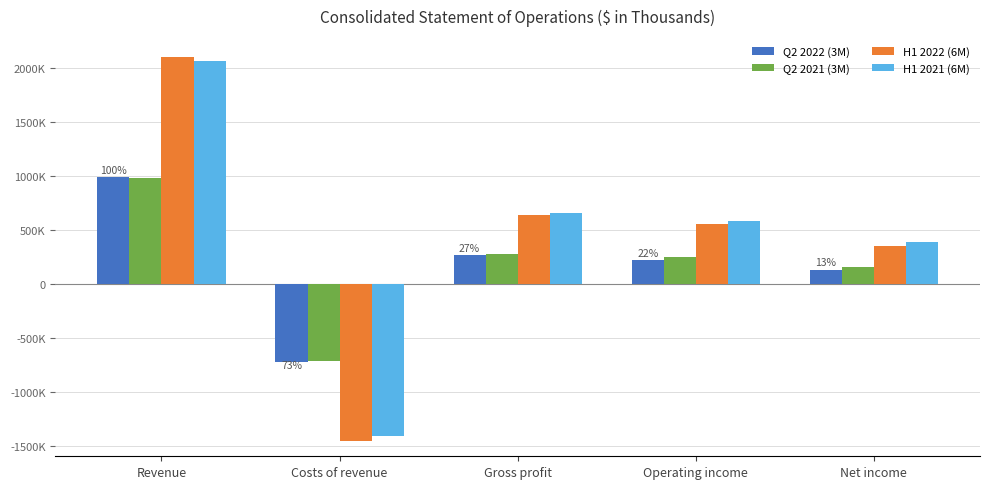

Rank the categories by H1 2021 (6M) value from highest to lowest.

Revenue, Gross profit, Operating income, Net income, Costs of revenue